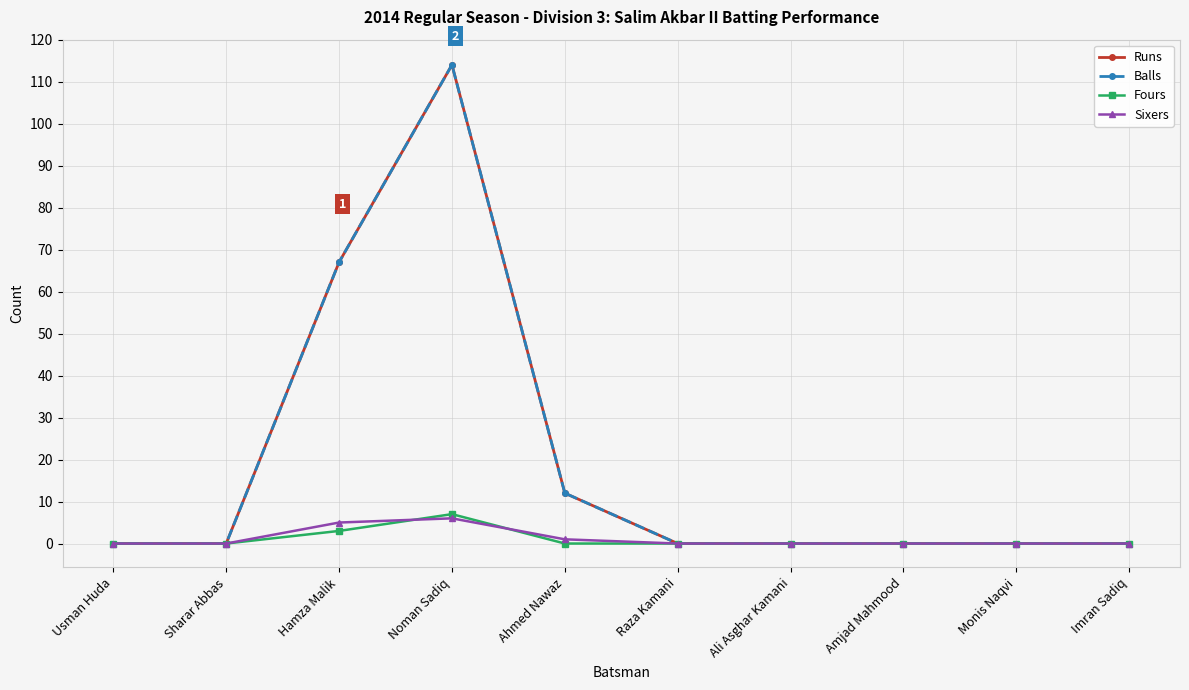

Where is Fours nearest to the value 3?

Hamza Malik